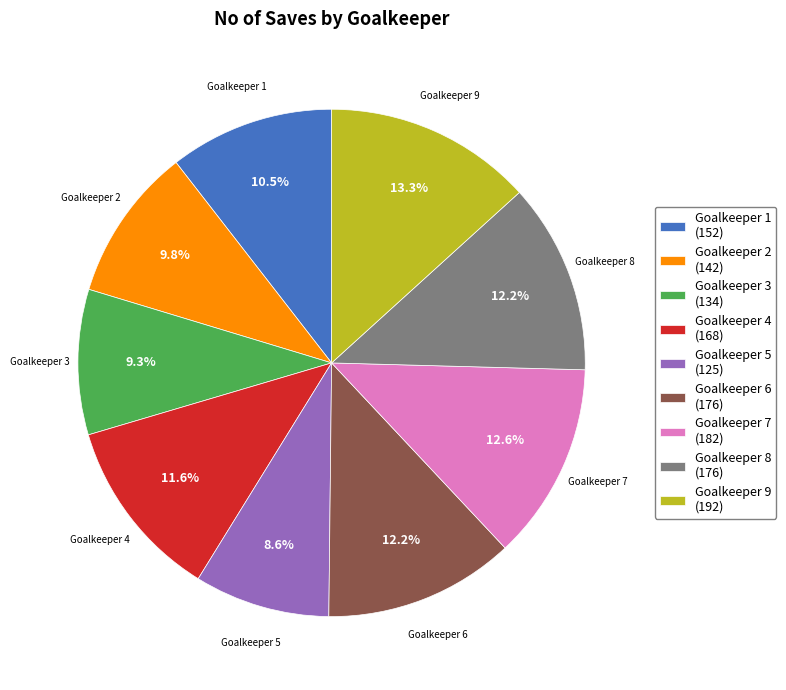

Which category has the biggest portion of the pie?

Goalkeeper 9